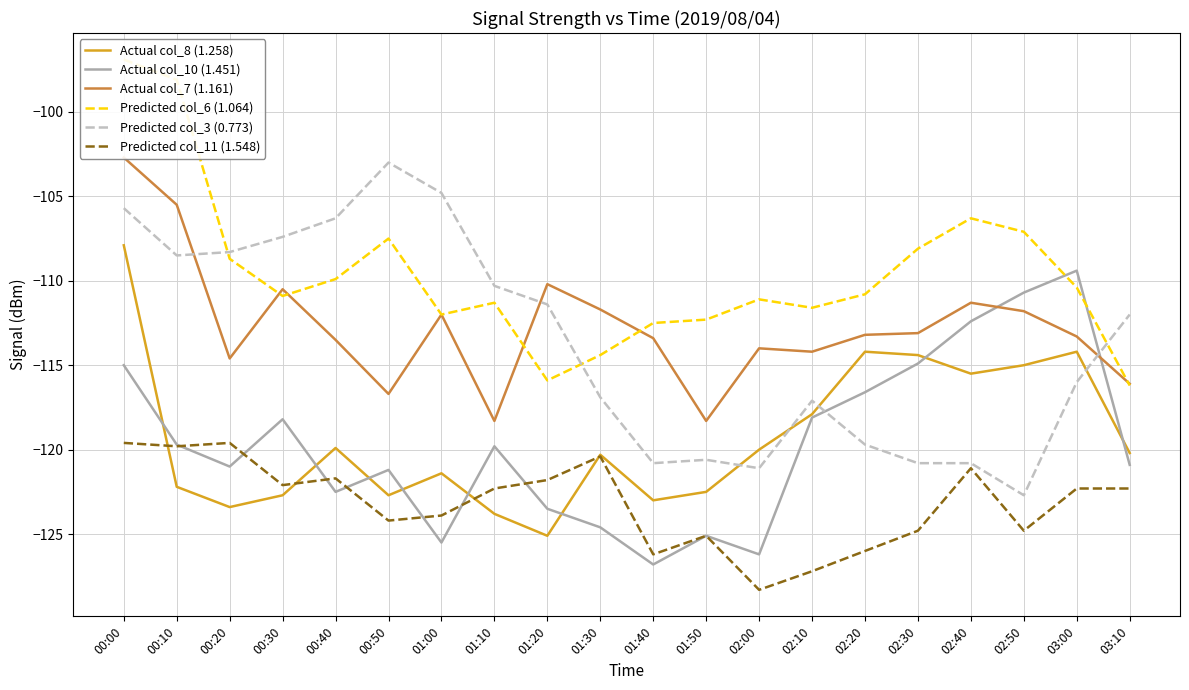

At which category is the sum across all series the highest?

00:00